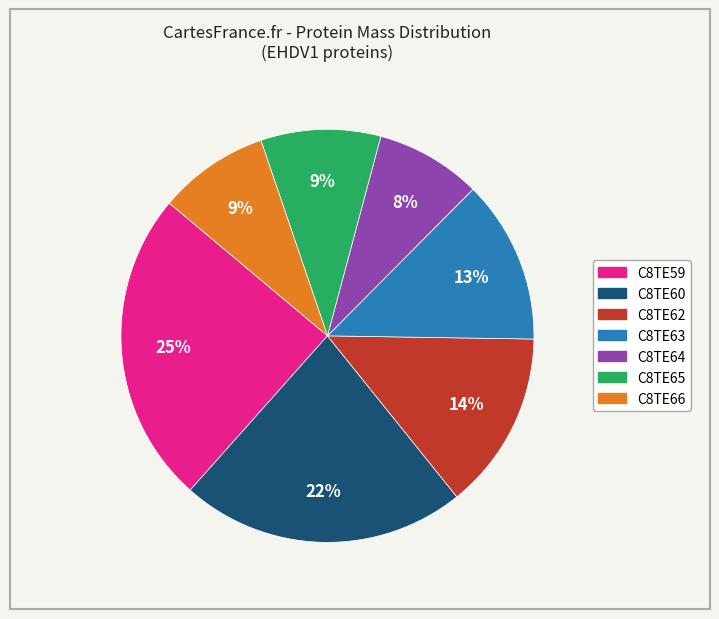

Count the number of slices in the pie.

7